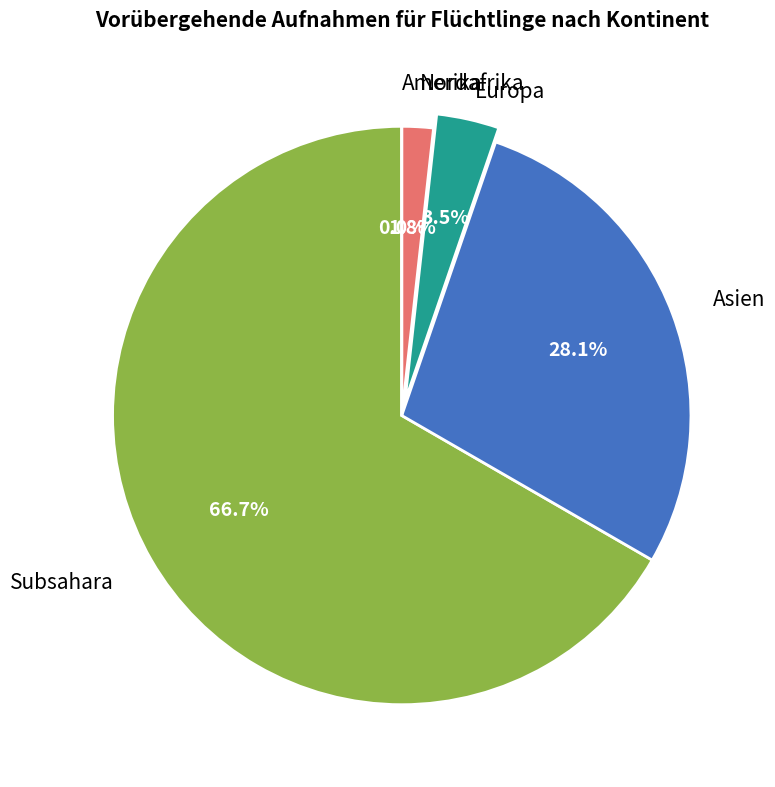

Is the sum of Nordafrika and Europa greater than half?

No